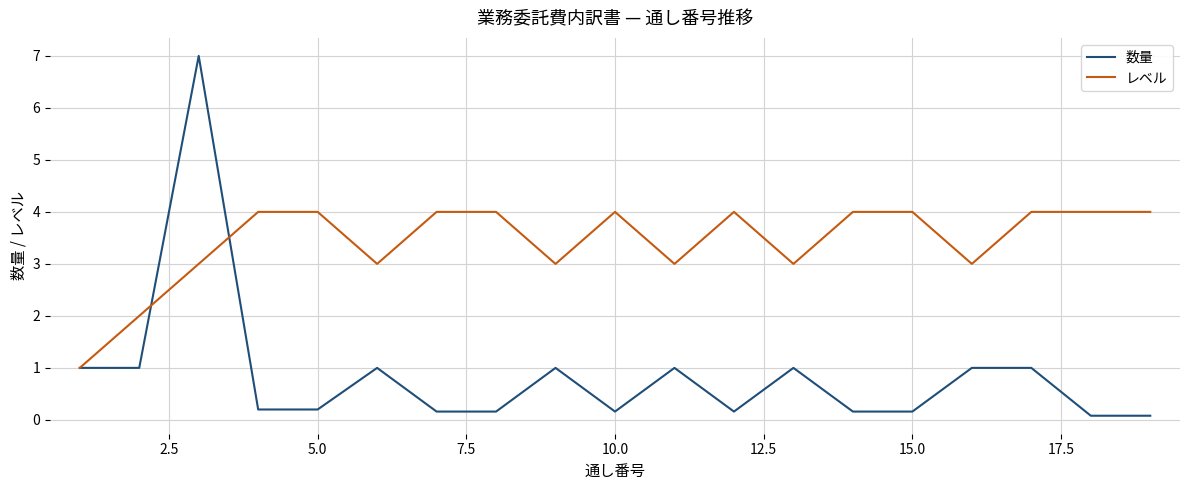

Rank the series by their maximum value, from highest to lowest.

数量, レベル